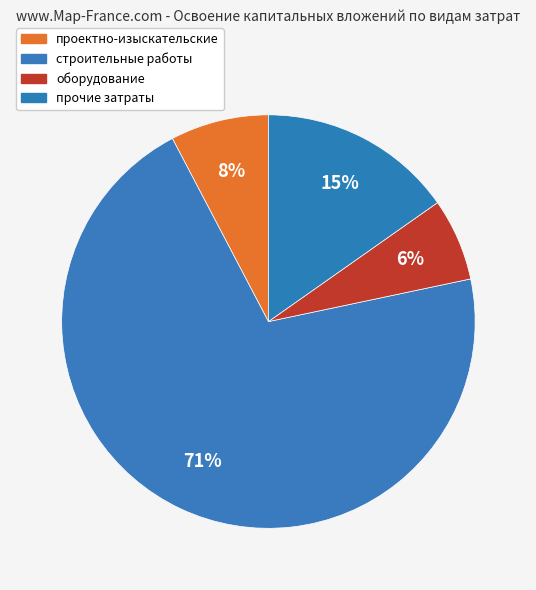

How many slices are in this pie chart?

4